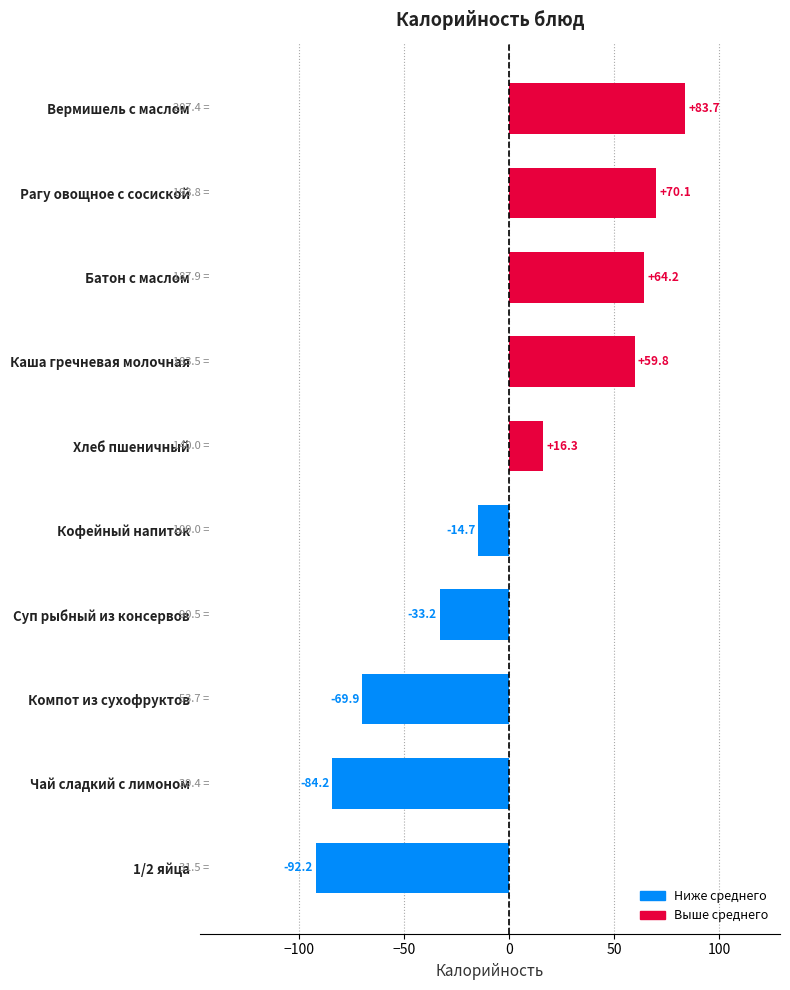

At which label is the value closest to -4?

Кофейный напиток